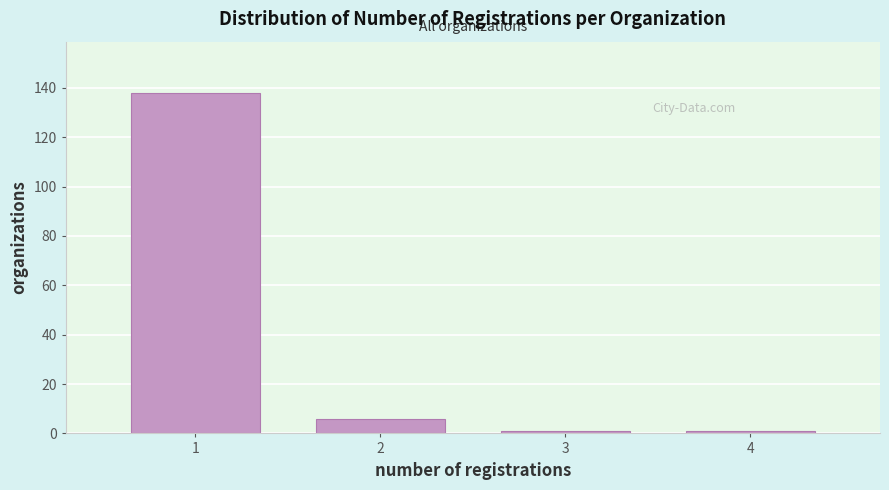

Which range on the x-axis has the tallest bar?

0.5 to 1.5